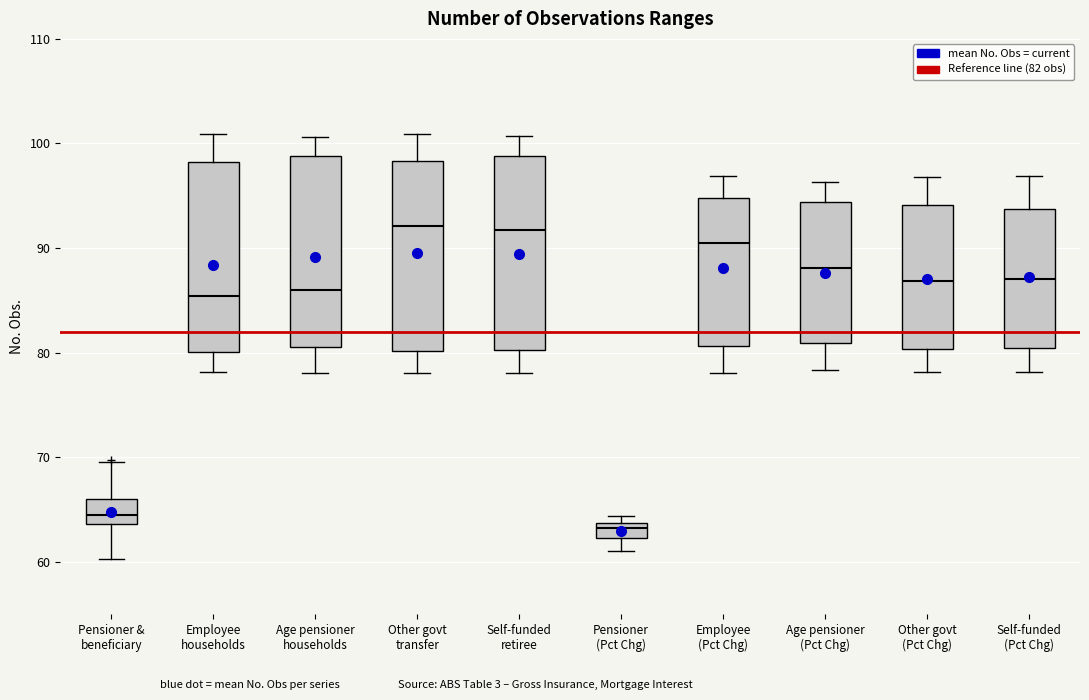

Where does the median line of the box for Other govt transfer sit on the y-axis? The values are not printed on the chart, so give them approximately, as read against the axis.

92